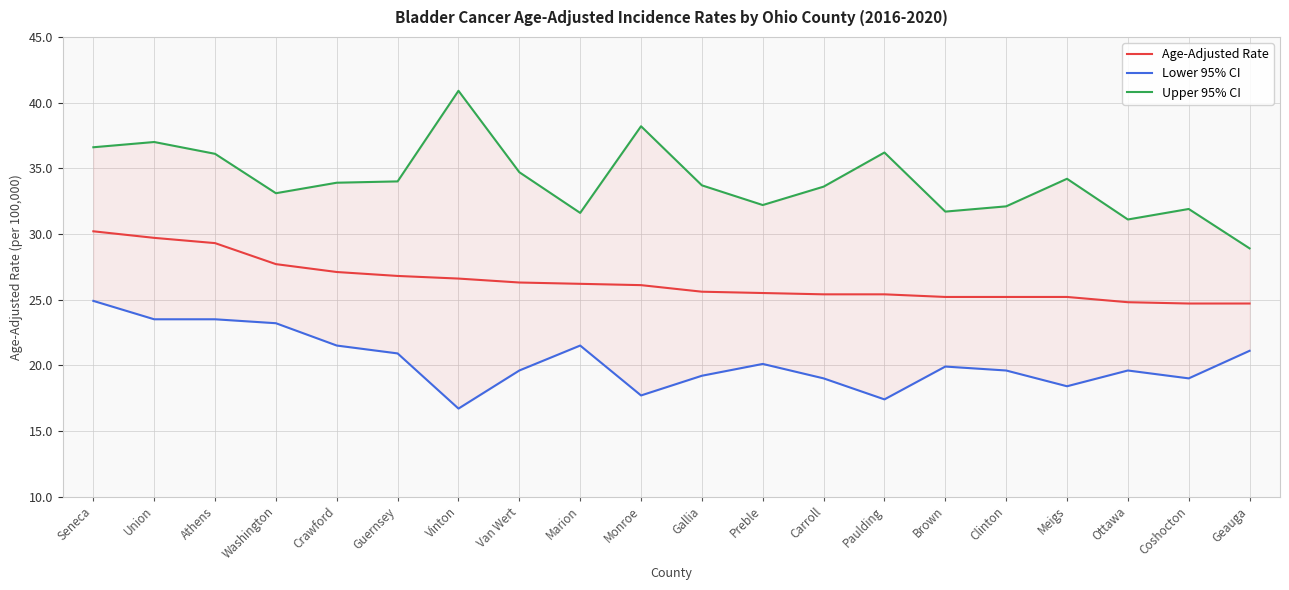

Is this an area chart (filled region under the line)?

No